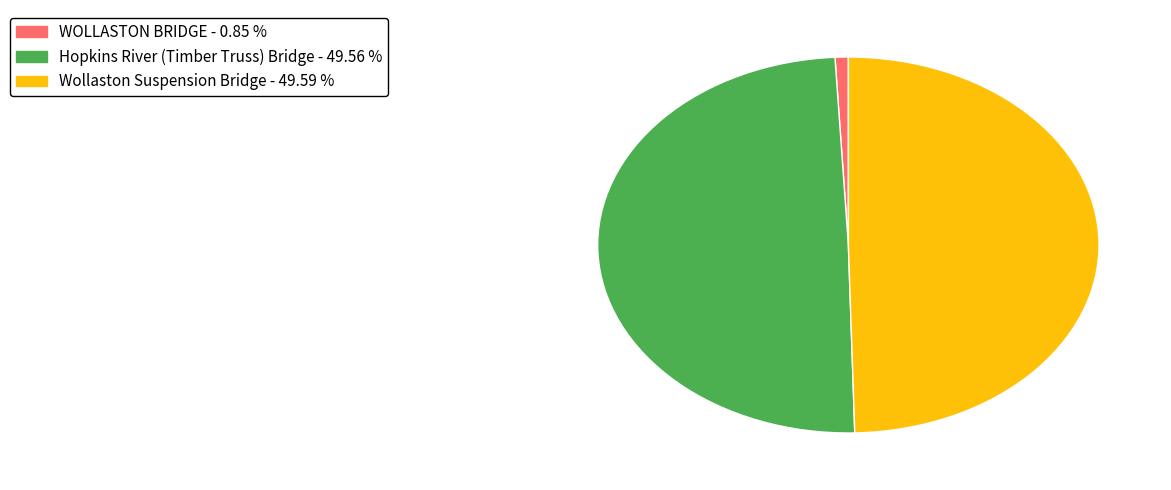

Combined, do Hopkins River (Timber Truss) Bridge and WOLLASTON BRIDGE account for over 50%?

Yes